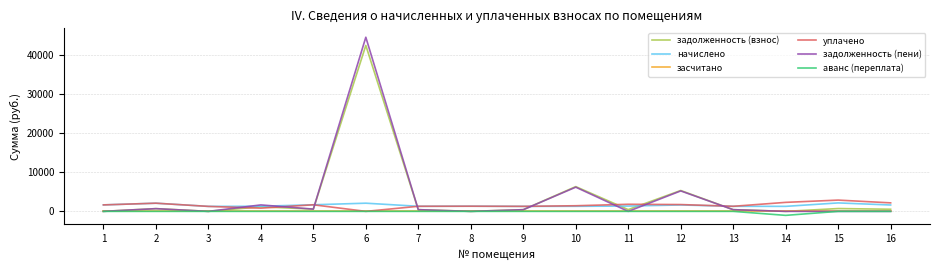

True or false: уплачено has a value of 1279.4 at 9.

True